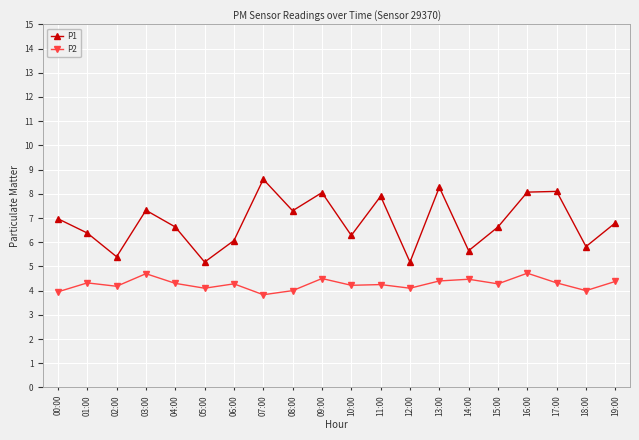

What are all the series names shown in the legend?

P1, P2